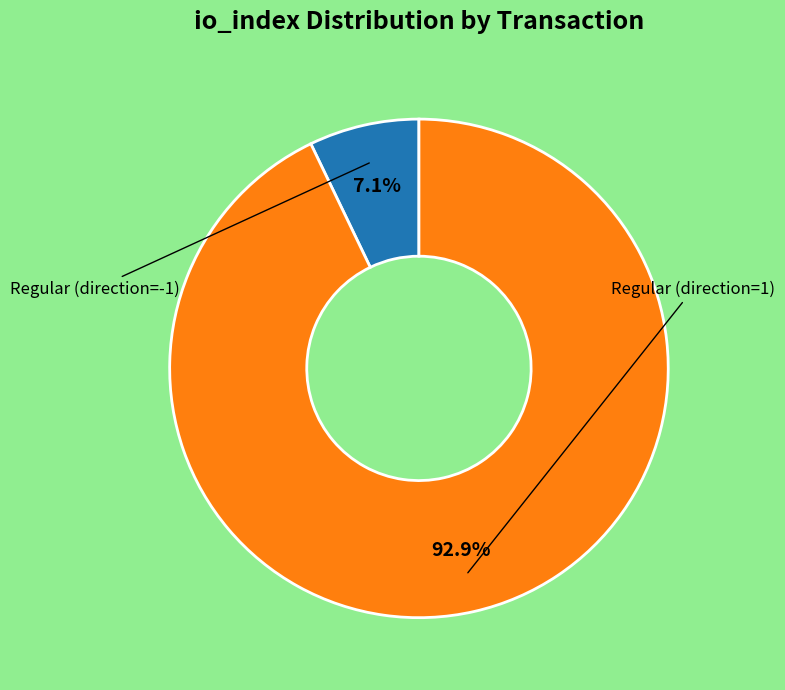

Is there any slice that represents more than half of the pie?

Yes